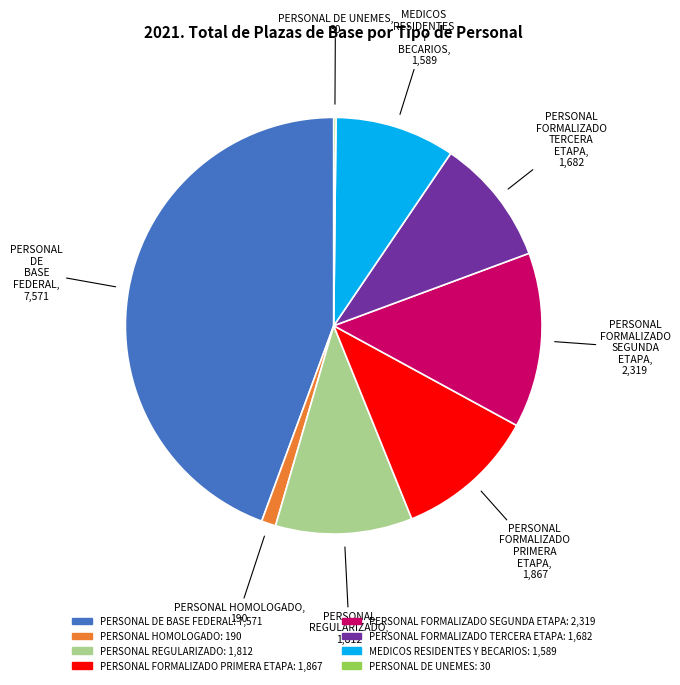

Is there a majority slice in this chart?

No